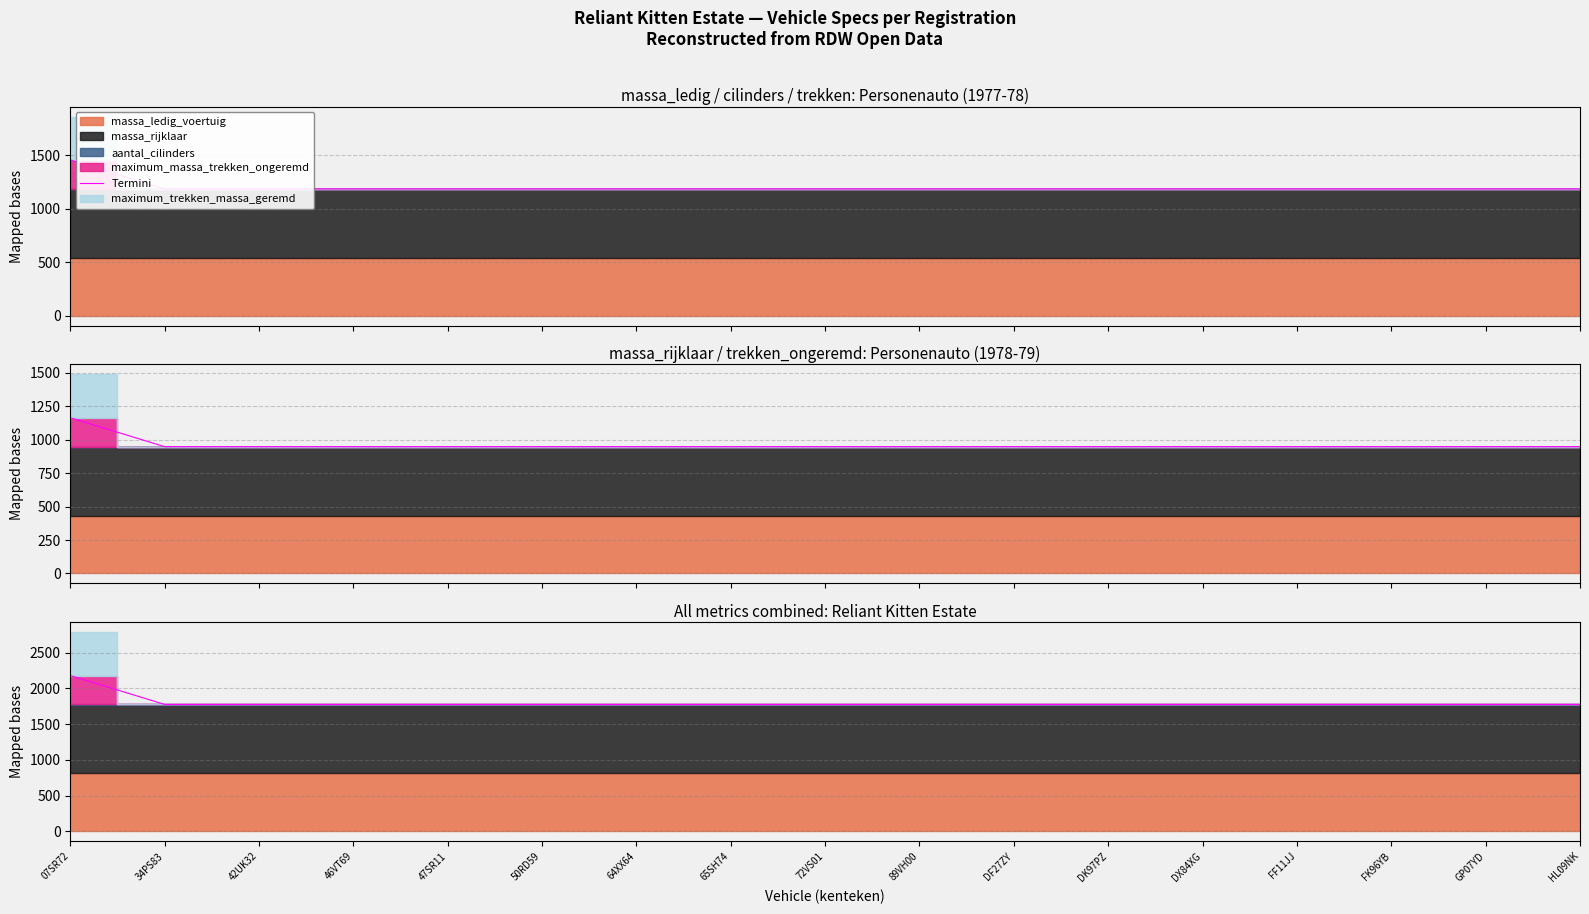

List the labels in order of value, largest first.

07SR72, 34PS83, 42UK32, 46VT69, 47SR11, 50RD59, 64XX64, 65SH74, 72VS01, 89VH00, DF27ZY, DK97PZ, DX84XG, FF11JJ, FK96YB, GP07YD, HL09NK